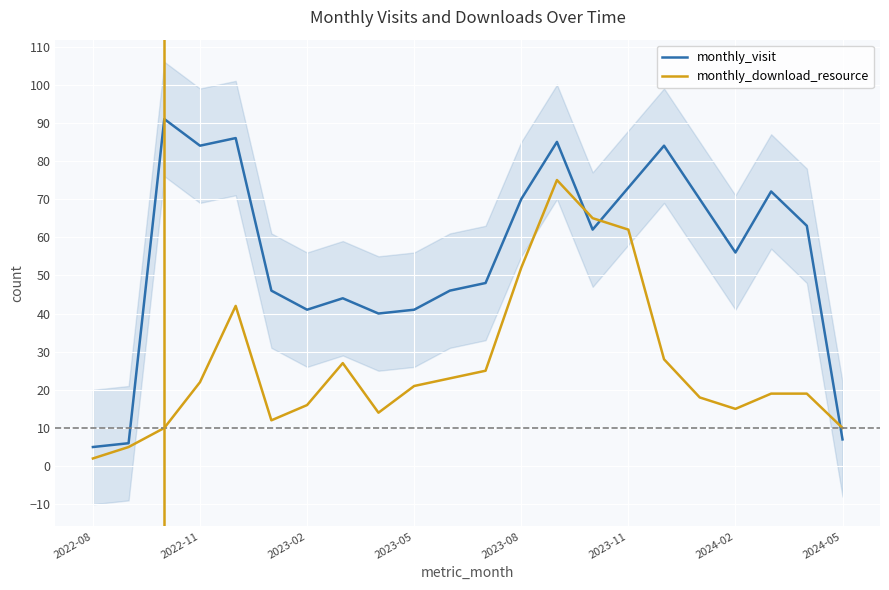

What is the highest value of the monthly_visit series?

91